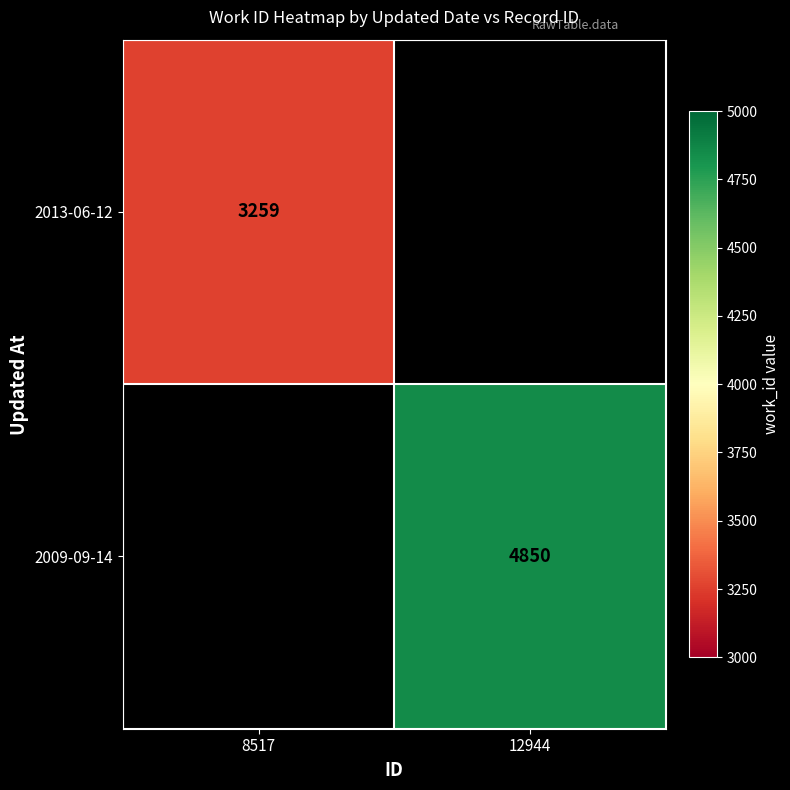

The value of 2009-09-14 at 12944 is 4850. True or false?

True